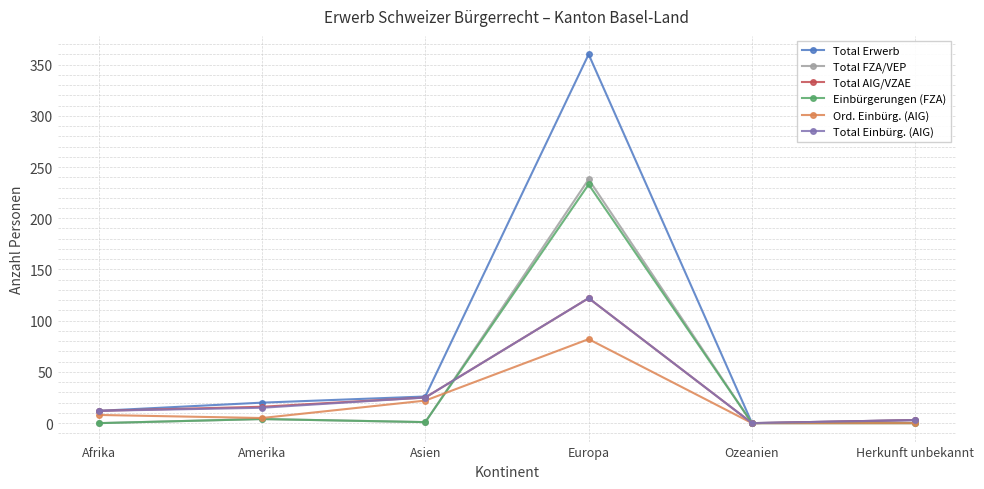

At which label is Total Einbürg. (AIG) closest to 61?

Asien